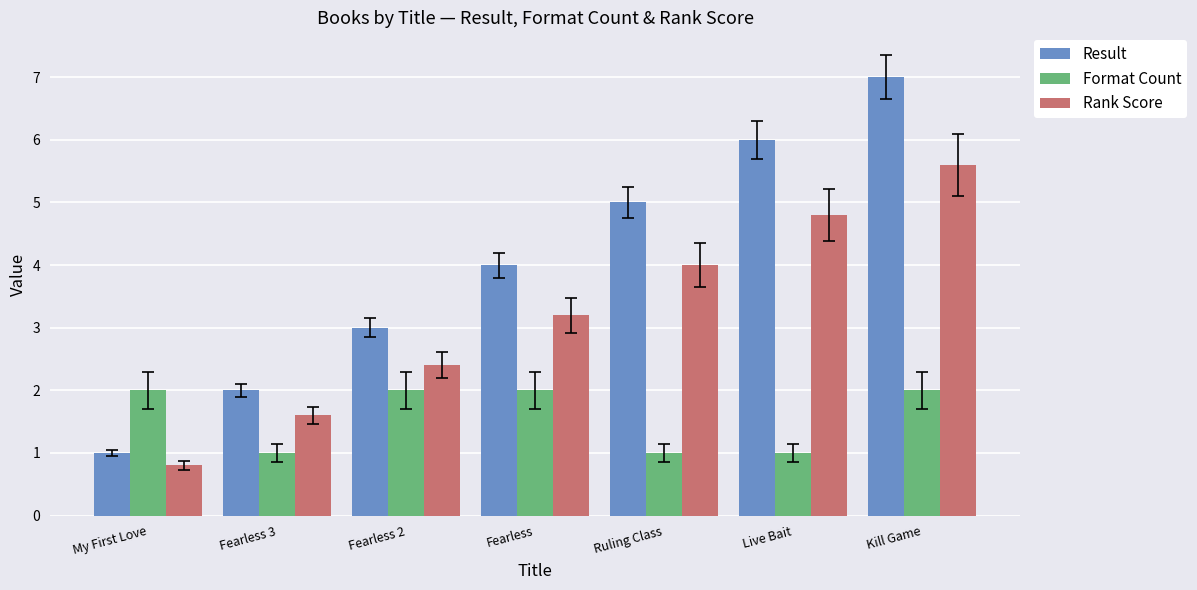

What is the spread (max minus min) of values at Live Bait?

5.0